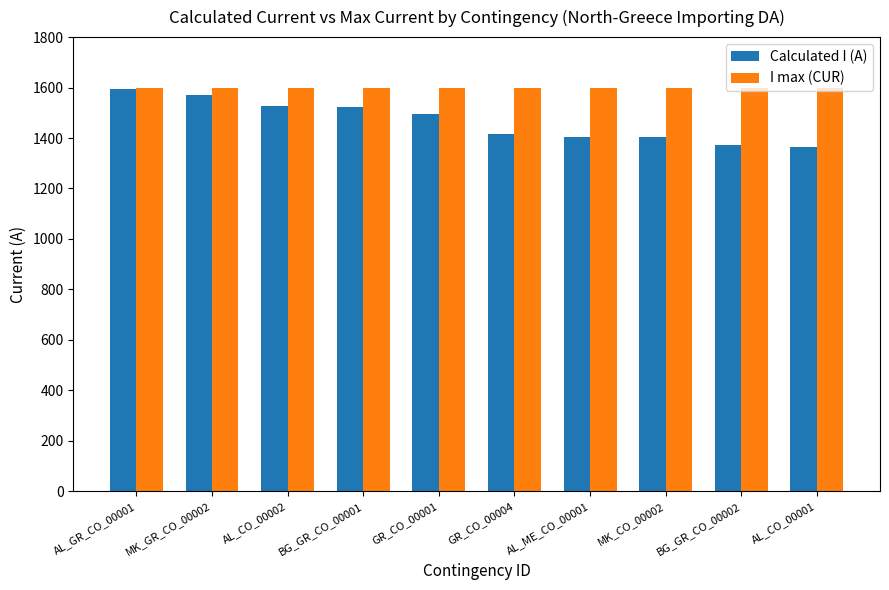

Which series has the largest total across all categories?

I max (CUR)